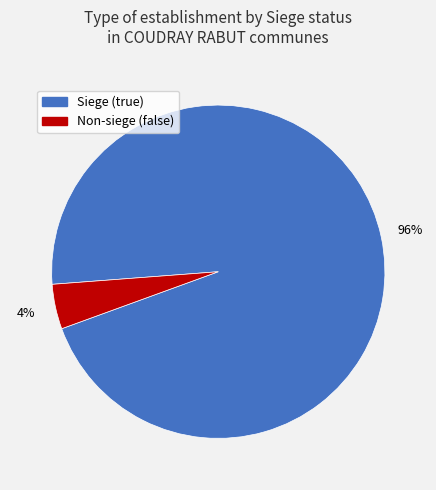

To the nearest percent, what percentage of the pie is Non-siege (false)?

4%